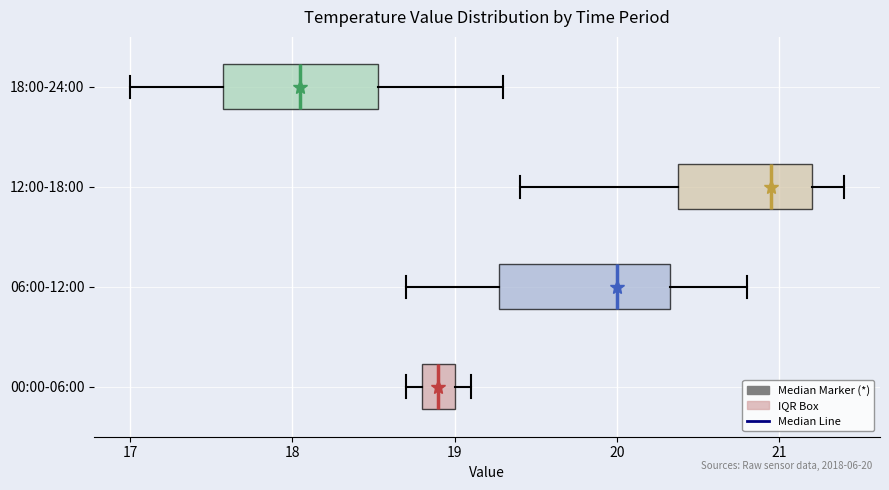

Which box has the furthest to the left median line?

18:00-24:00